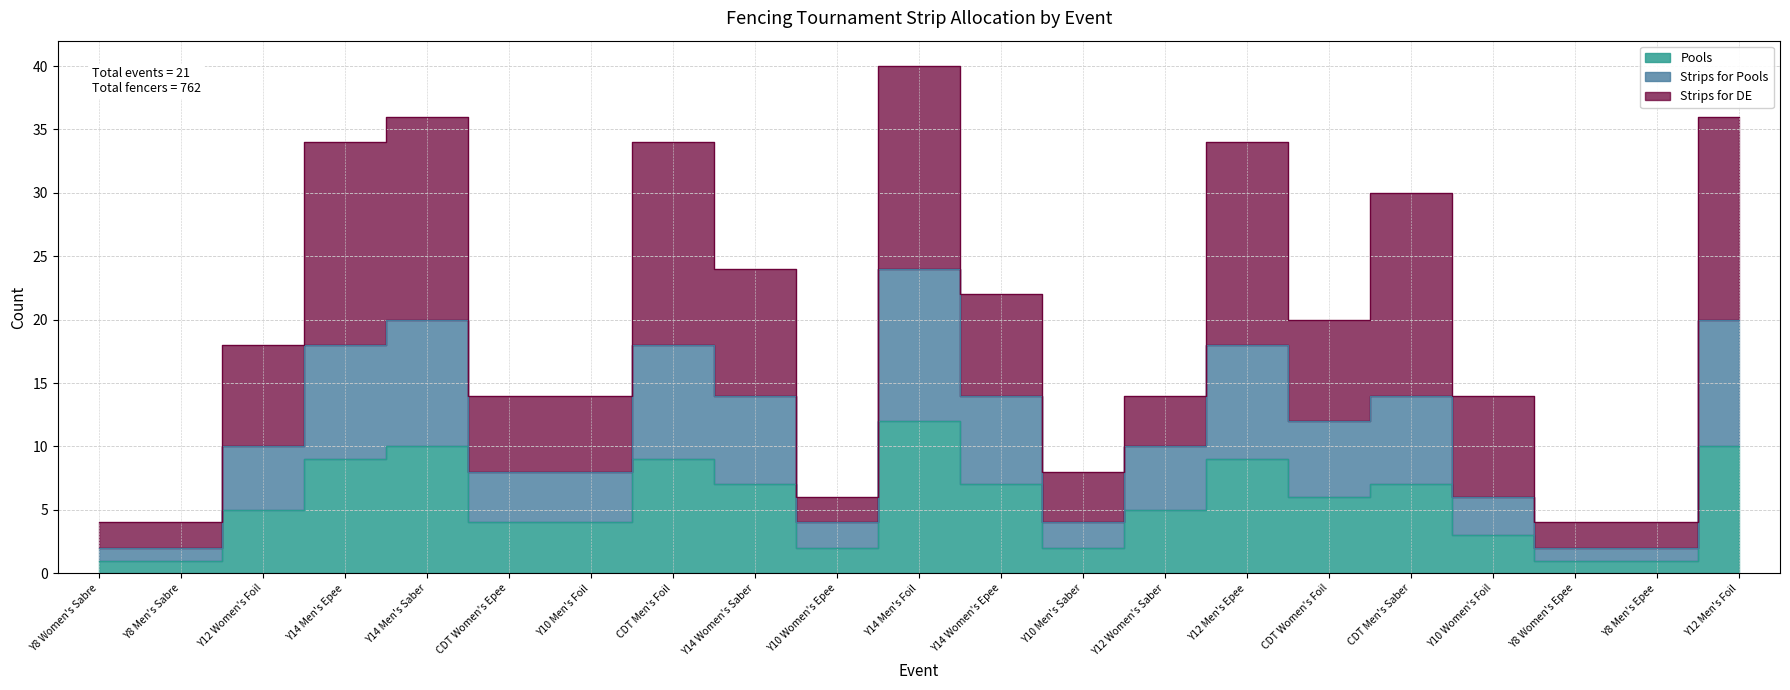

Is the value of Pools at Y10 Men's Saber greater than the value of Strips for Pools at Y10 Men's Saber?

No